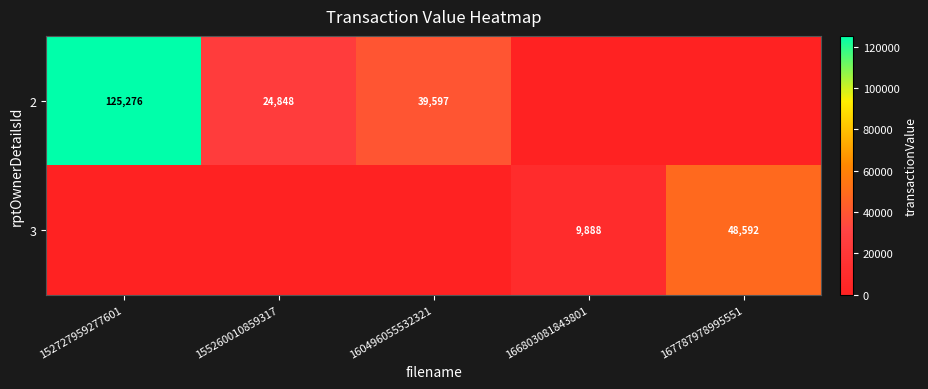

How many categories are shown in the chart?

5